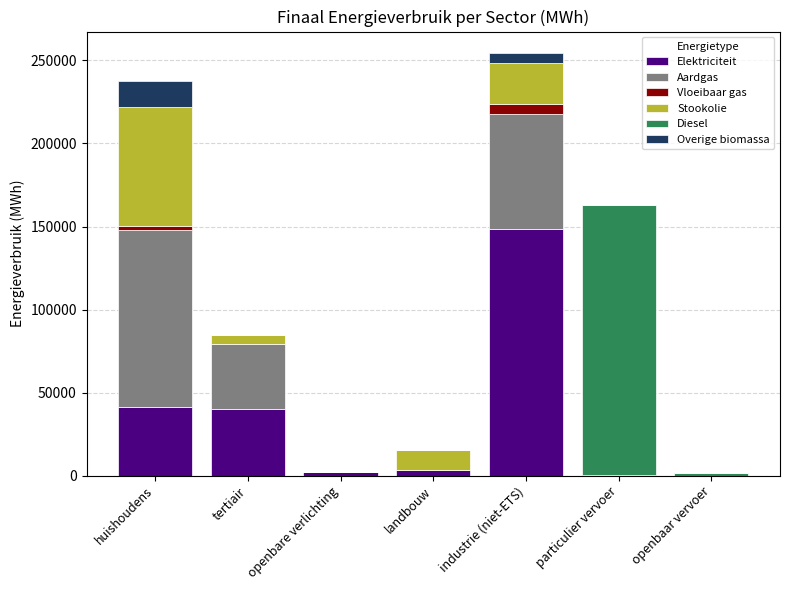

What is the difference between the second highest and second lowest values in the Aardgas series?

69083.8